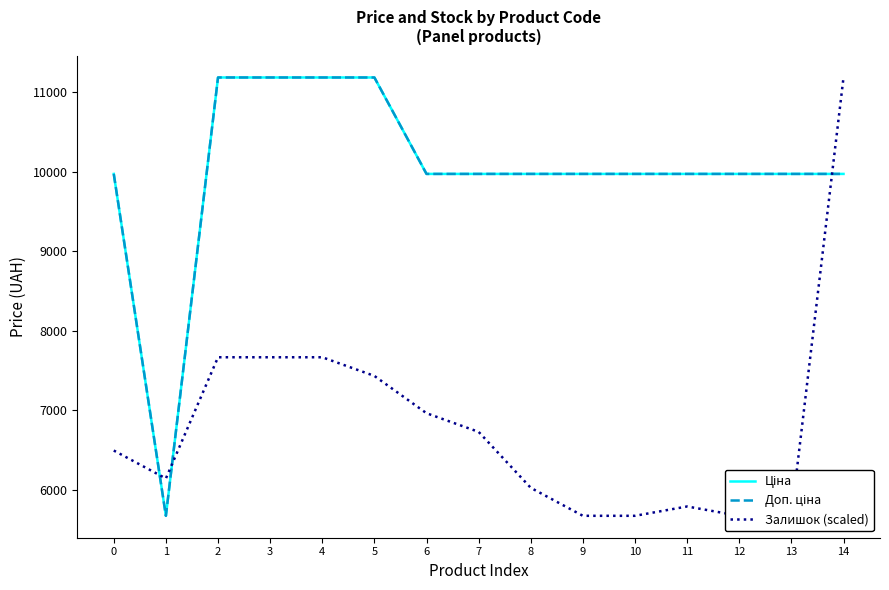

Where is the first local minimum for Залишок (scaled)?

1